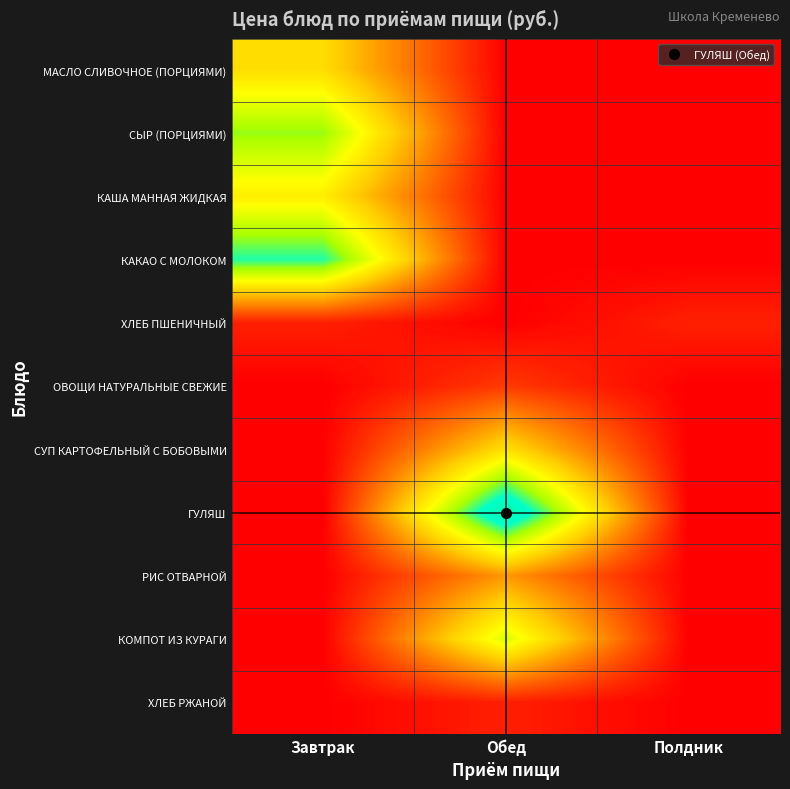

Between Обед and Завтрак, which is larger?

Завтрак